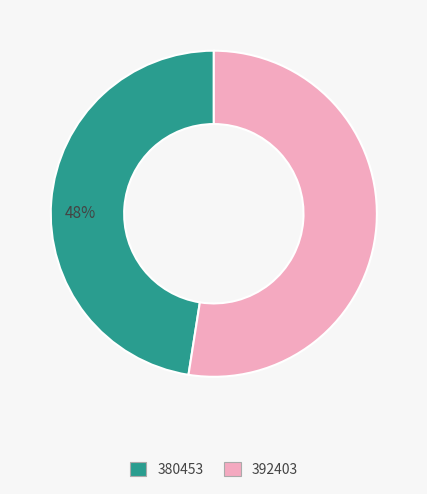

How many slices are in this pie chart?

2